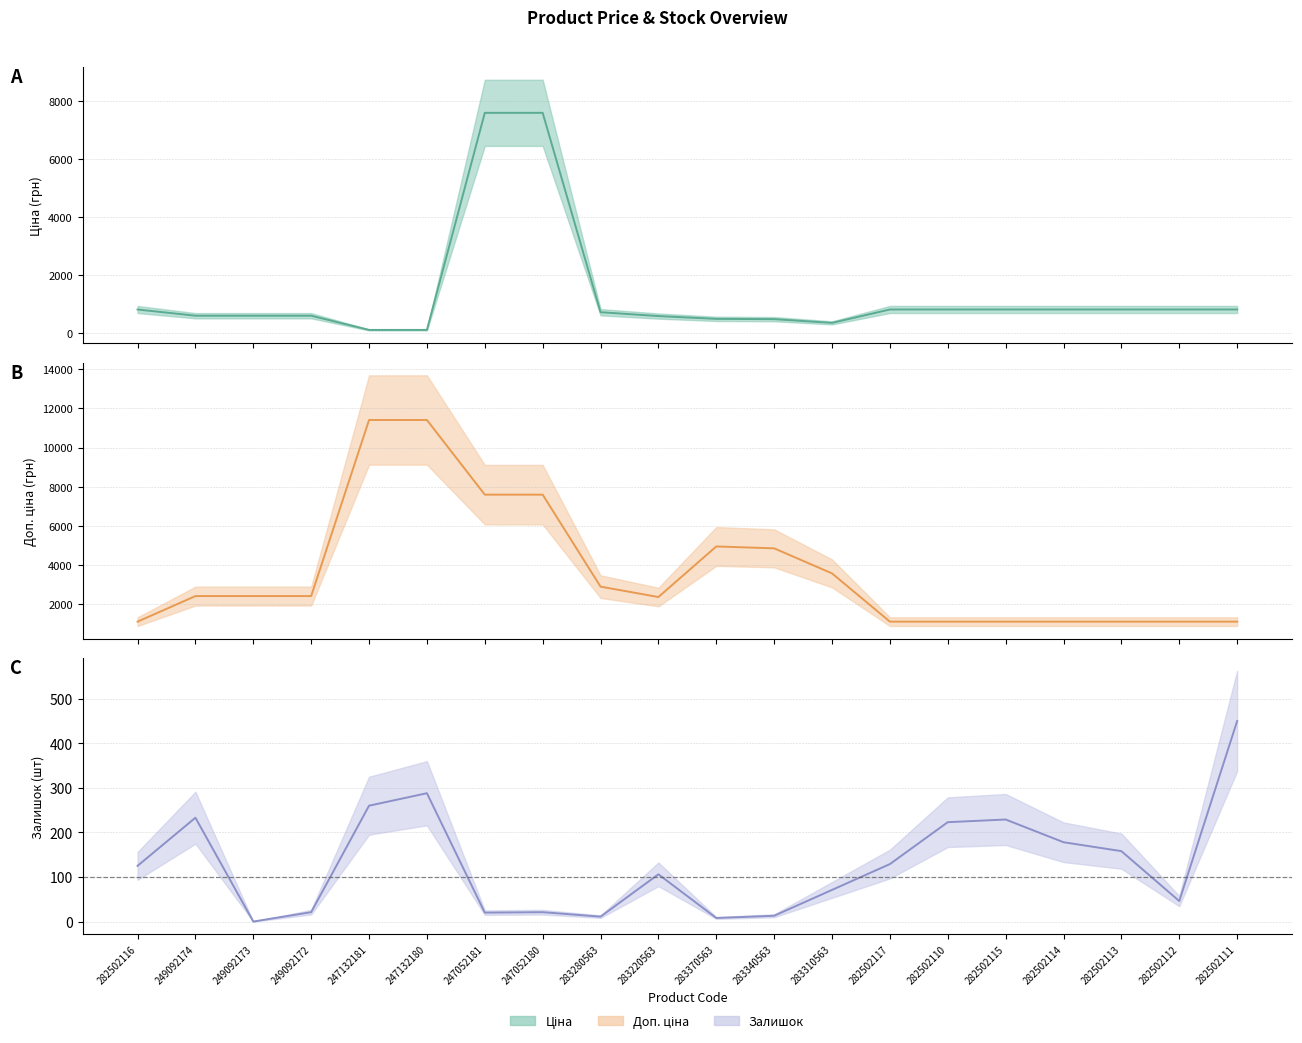

Where is the first local maximum for Залишок?

249092174